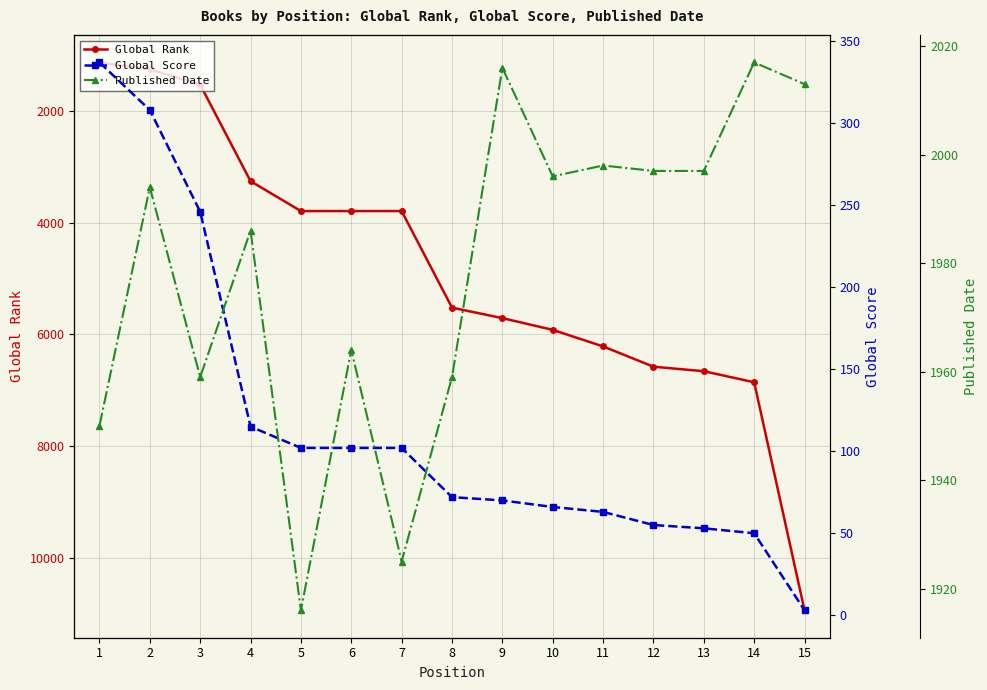

True or false: Published Date has more than 0 interior local peaks.

True